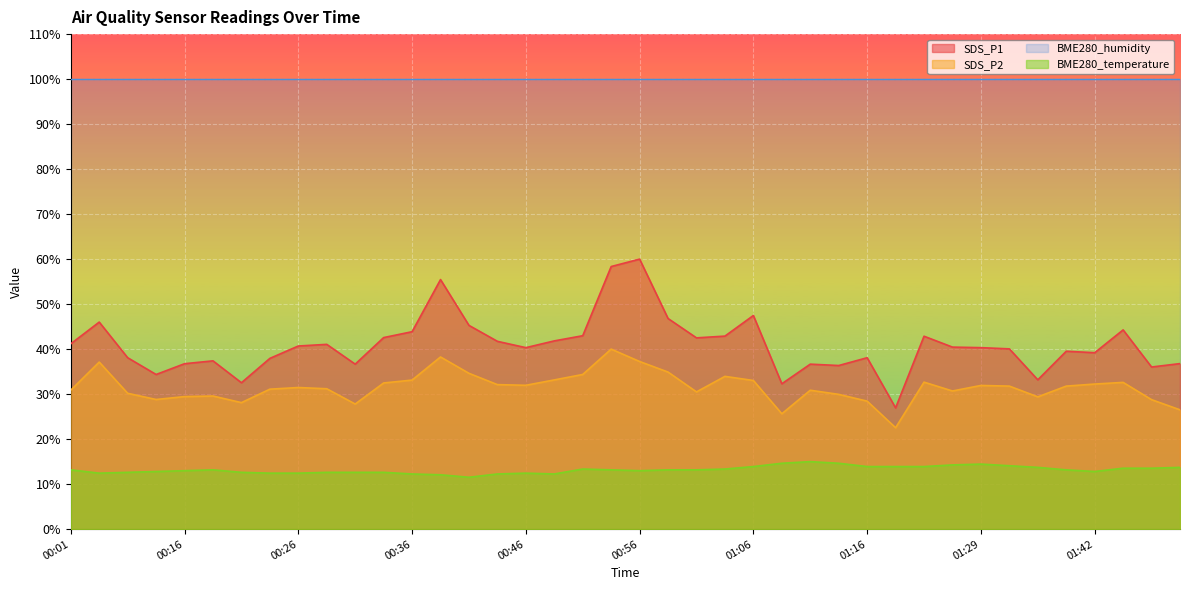

What is the difference between the maximum and minimum values in the BME280_temperature series?

3.5